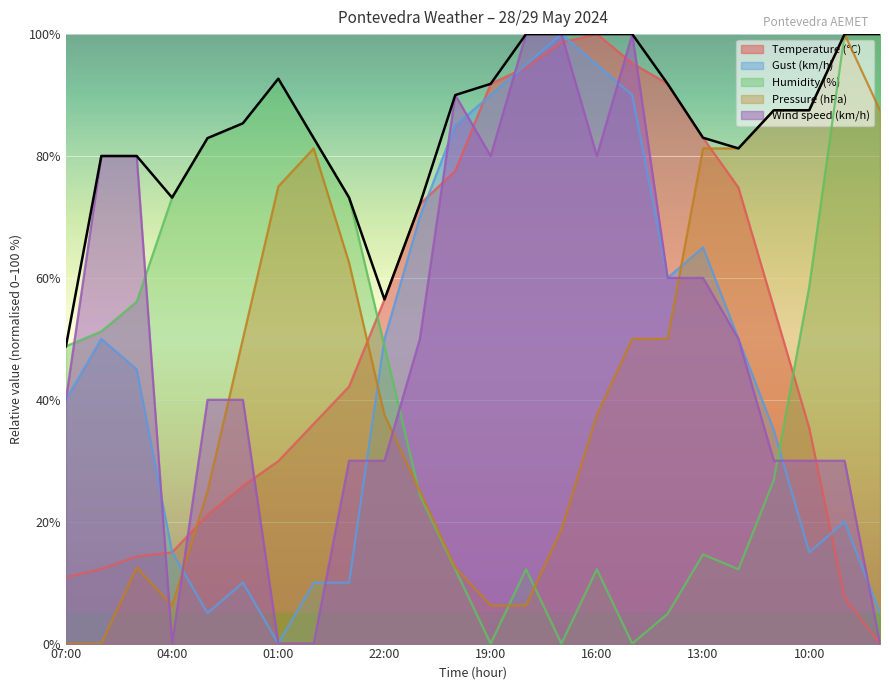

At how many categories does at least one series exceed 19?

24